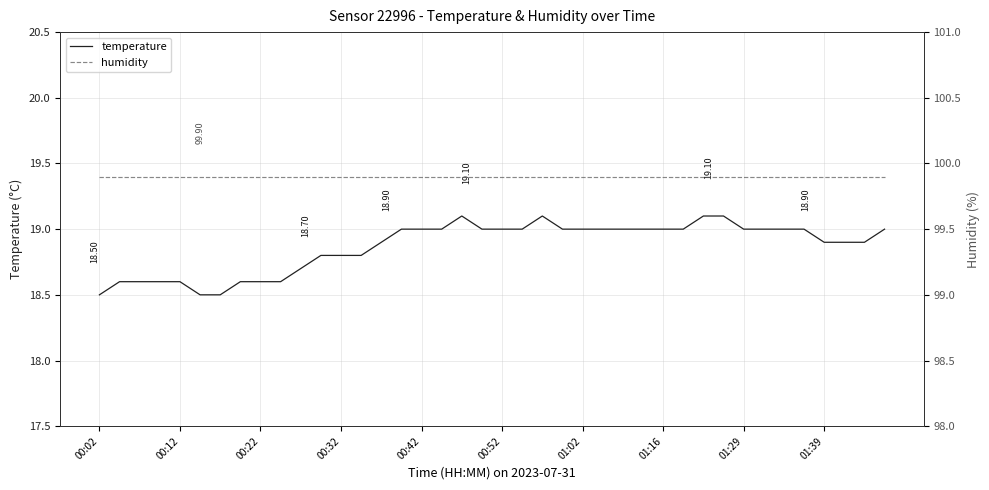

Is this an area chart (filled region under the line)?

No